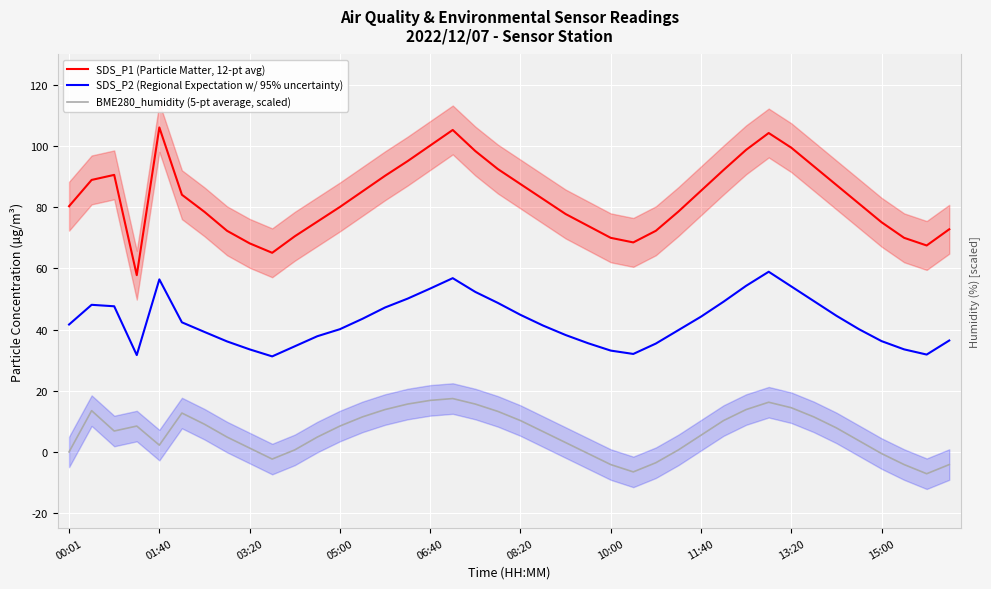

The value of BME280_humidity (5-pt average, scaled) at 15 is 9.6. True or false?

False